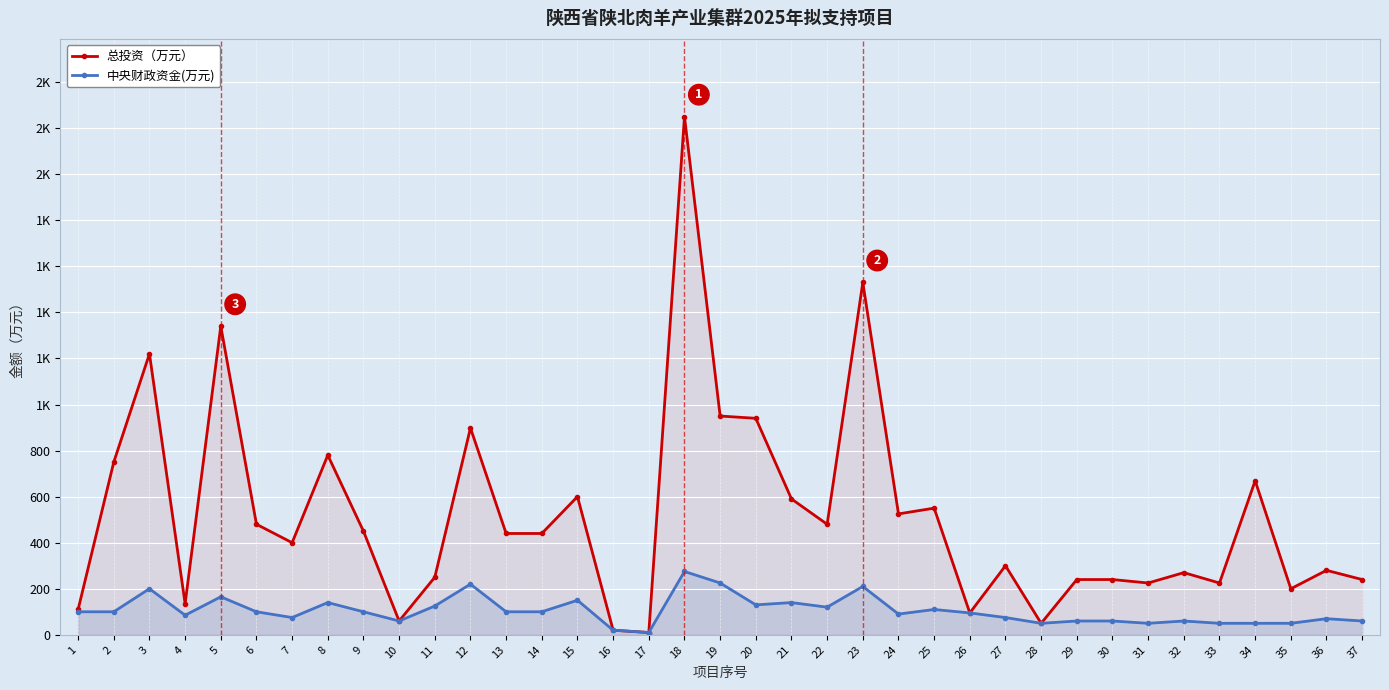

What is the highest value of the 中央财政资金(万元) series?

275